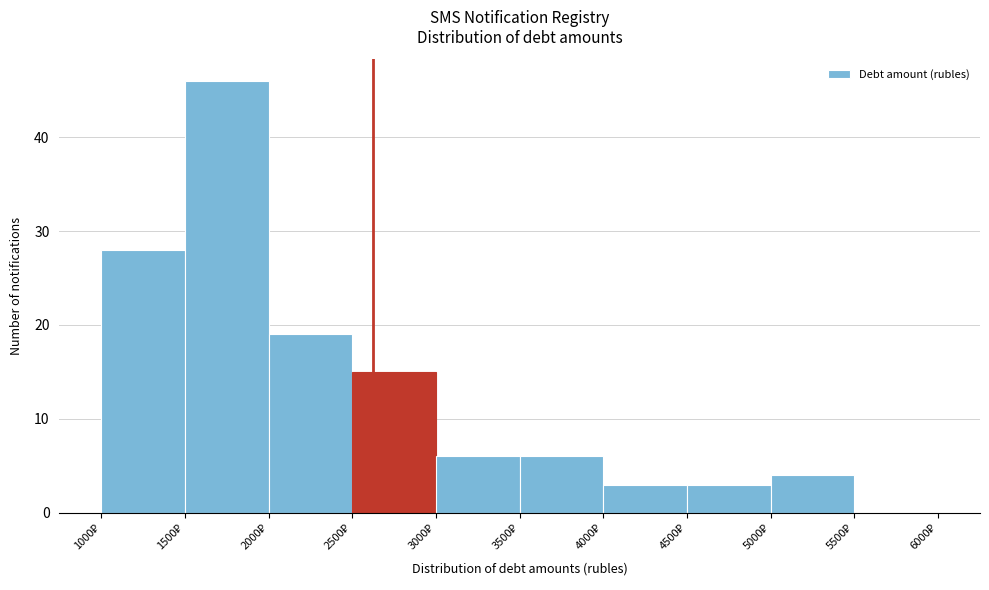

What is the height of the bar covering 2000 to 2500 on the x-axis? The values are not printed on the chart, so give them approximately, as read against the axis.

19